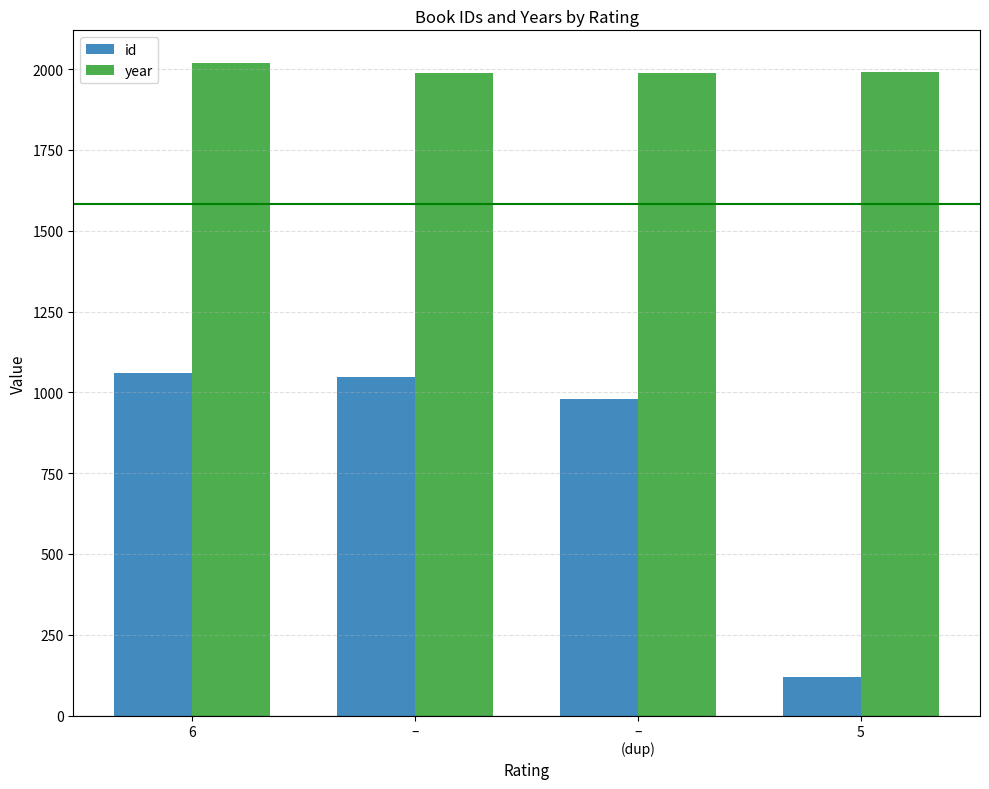

What is the lowest value of the year series?

1988